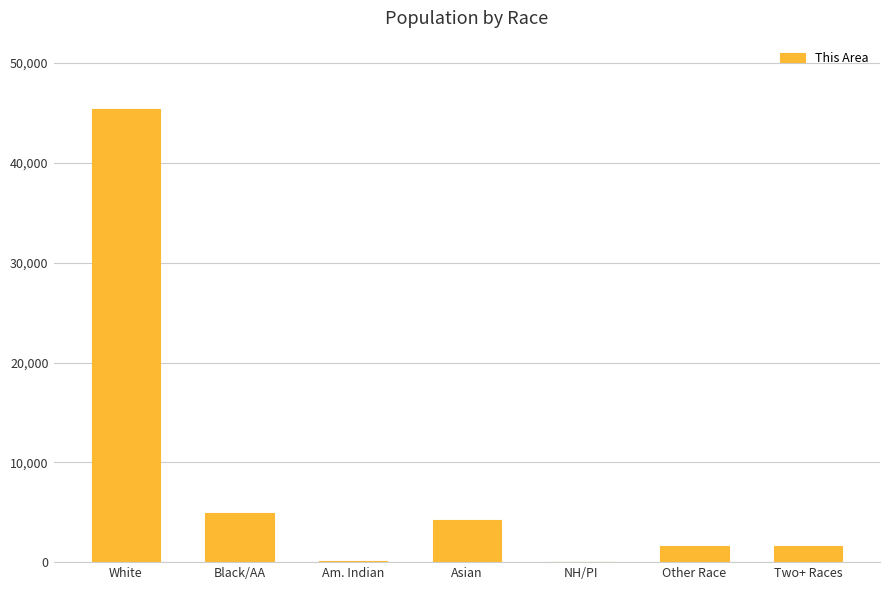

What is the sum of all values?

57964